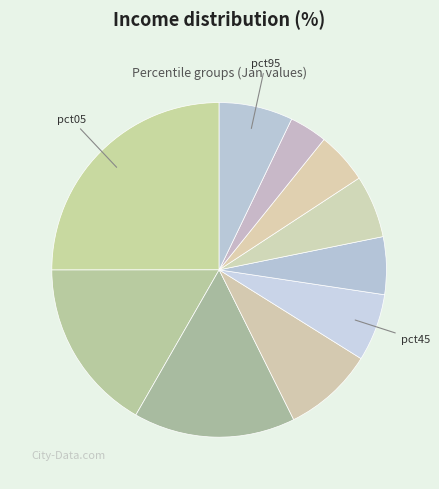

Count the number of slices in the pie.

10